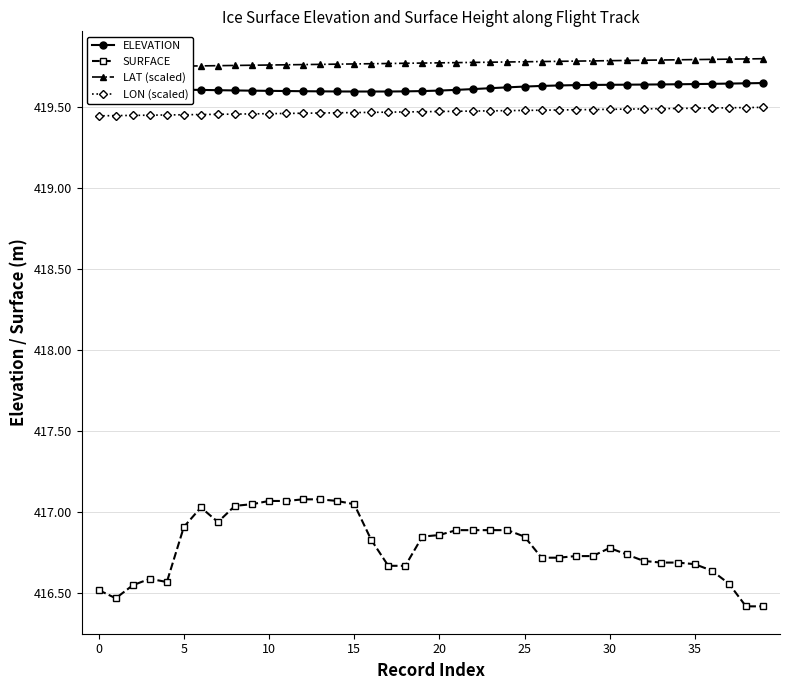

Rank the series by their maximum value, from highest to lowest.

LAT (scaled), ELEVATION, LON (scaled), SURFACE